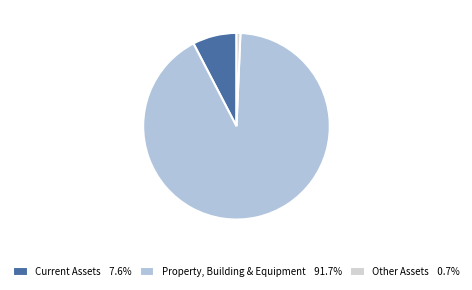

Does Property, Building & Equipment represent more than half of the total?

Yes